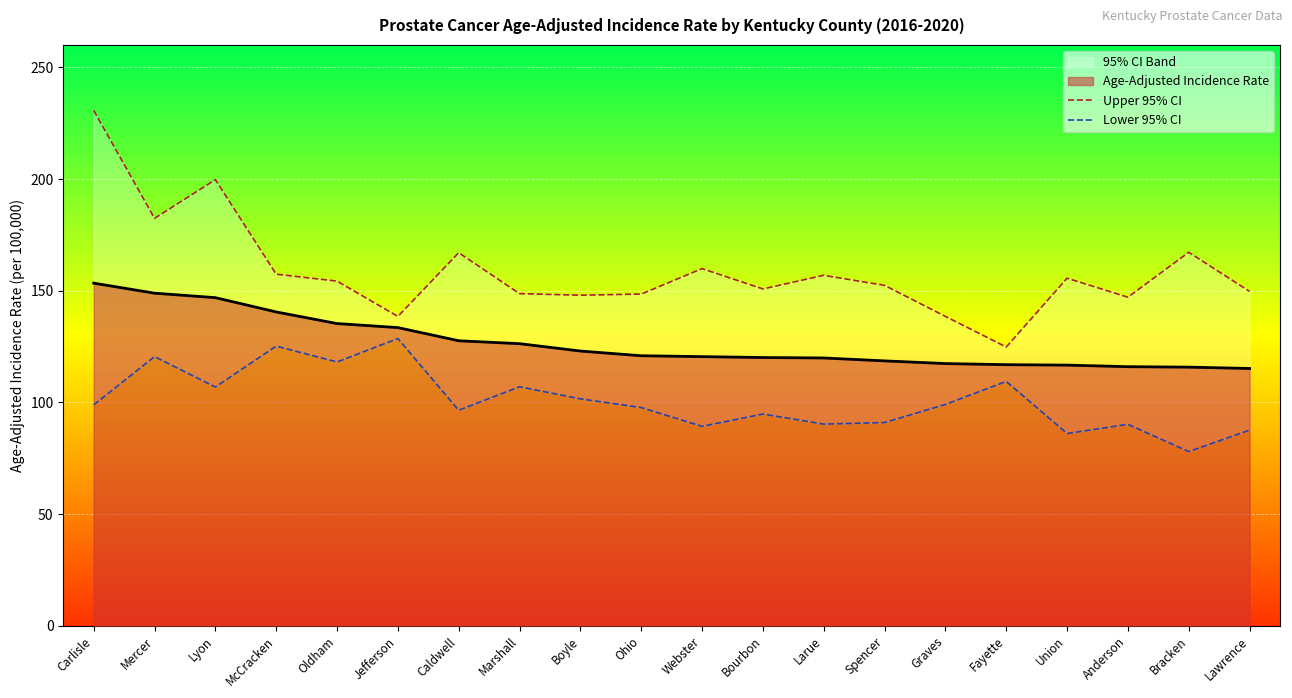

True or false: Lower 95% CI and Upper 95% CI cross at least once.

False